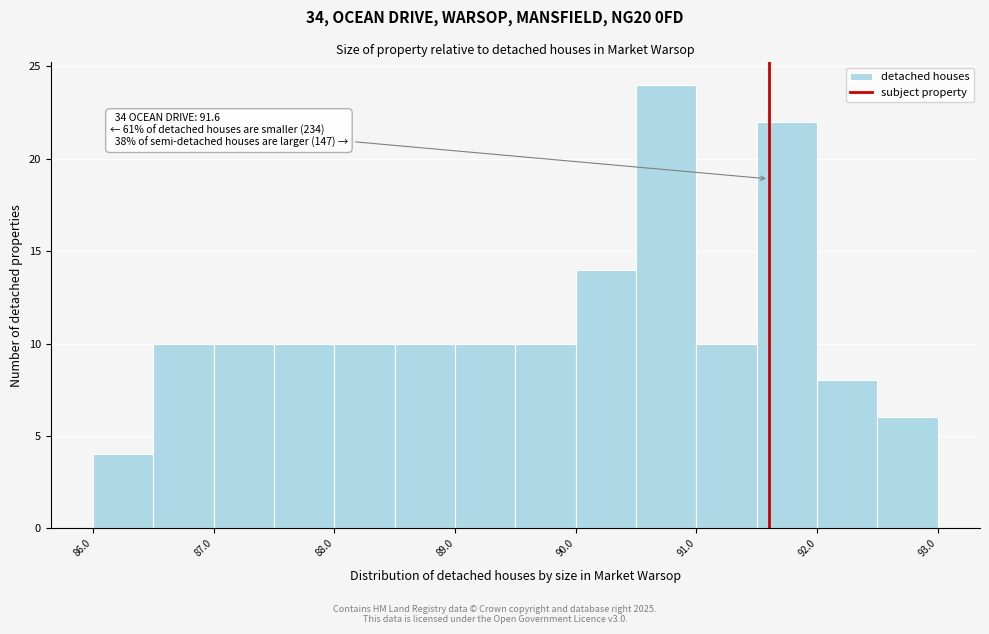

Which range on the x-axis has the tallest bar?

90.5 to 91.0